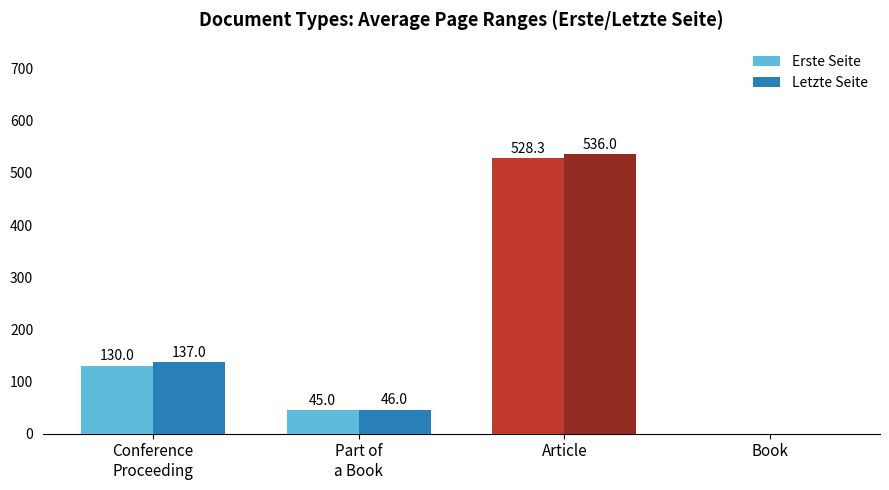

What is the sum of the Letzte Seite values at Article and Book?

536.0